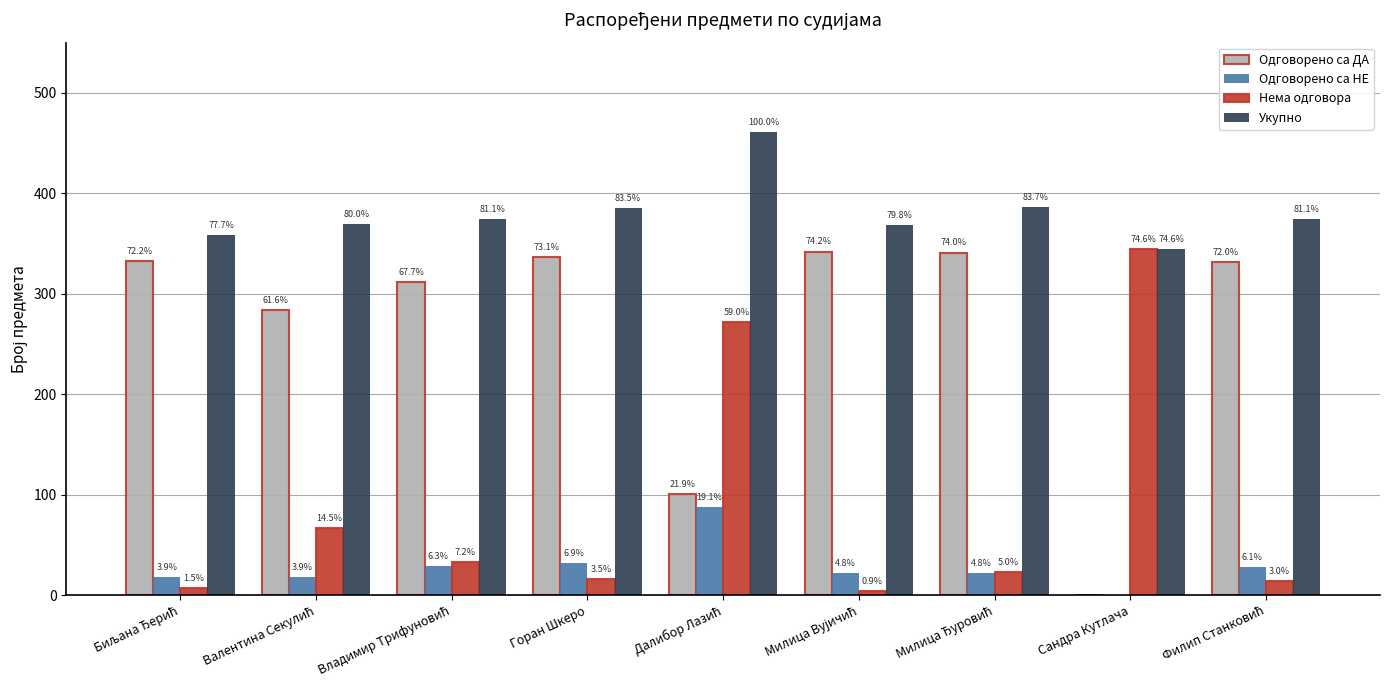

What is the label of the 2nd bar from the right?

Сандра Кутлача